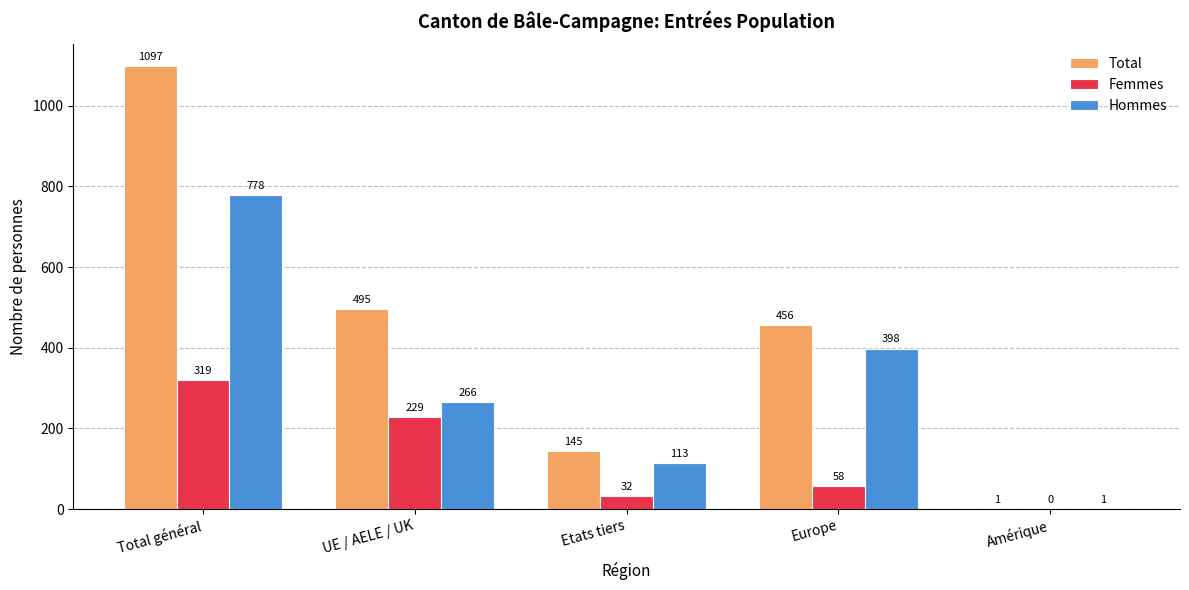

What is the sum of all Total values?

2194